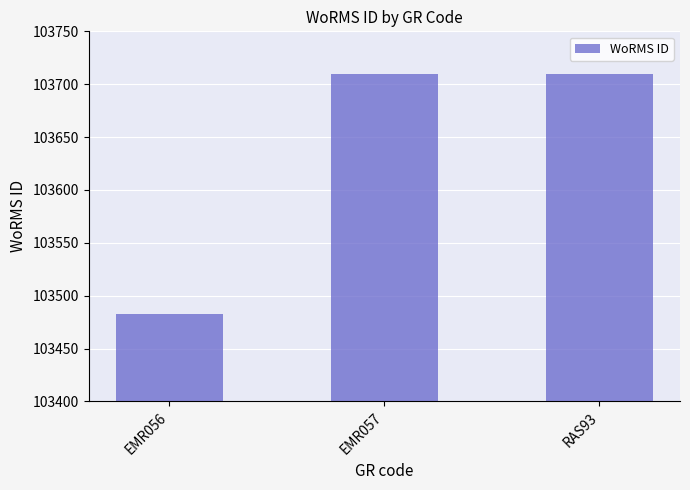

How many values are between 103483 and 103710?

3